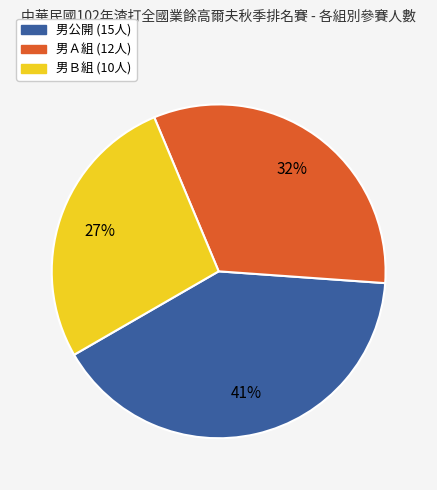

Rank the categories by value from highest to lowest.

男公開, 男Ａ組, 男Ｂ組